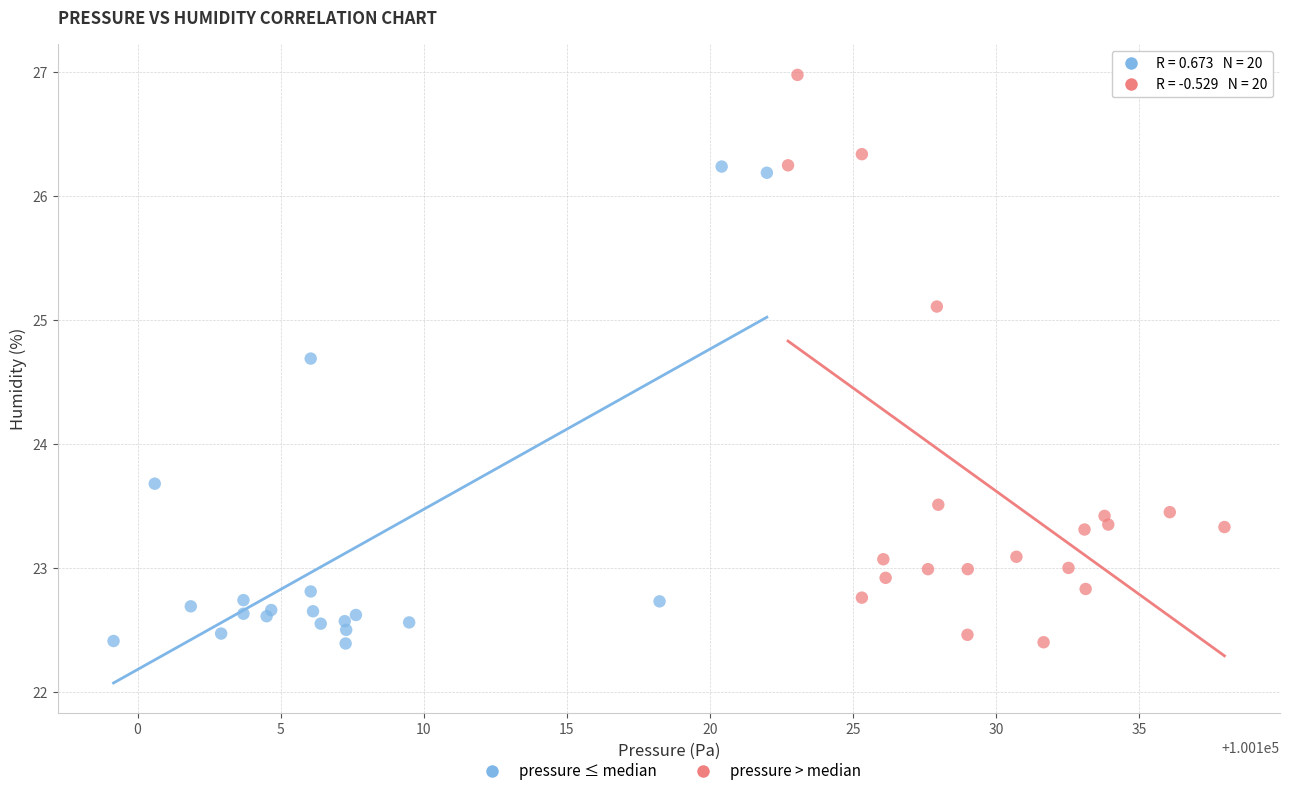

Which series has the largest Y range (max minus min)?

pressure > median